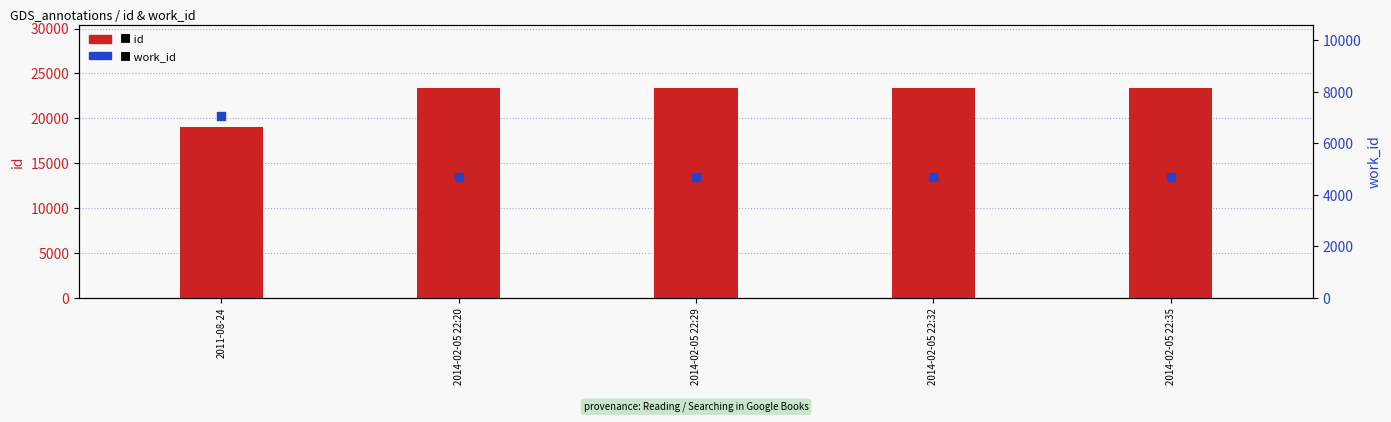

At how many categories does at least one series exceed 19021?

5